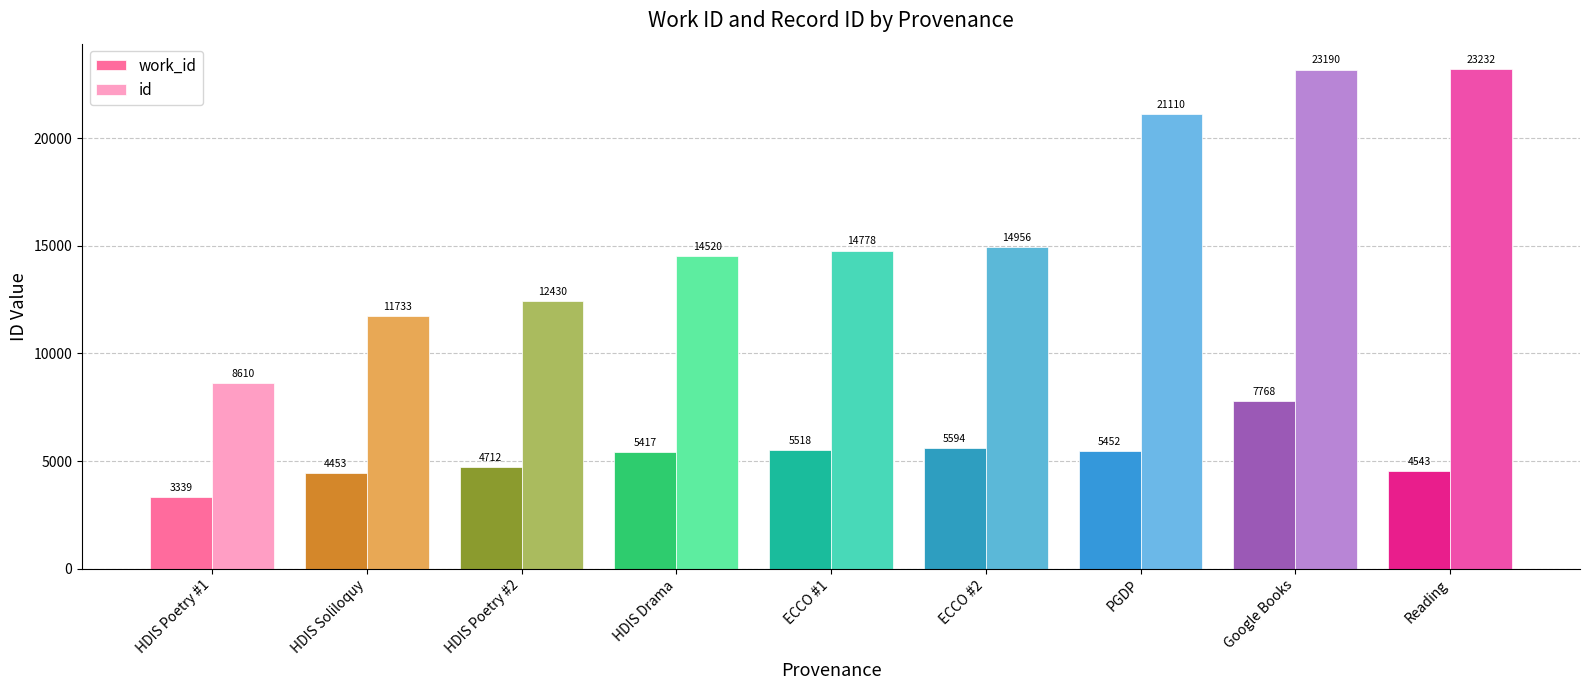

What is the label of the 1st bar from the right?

Reading